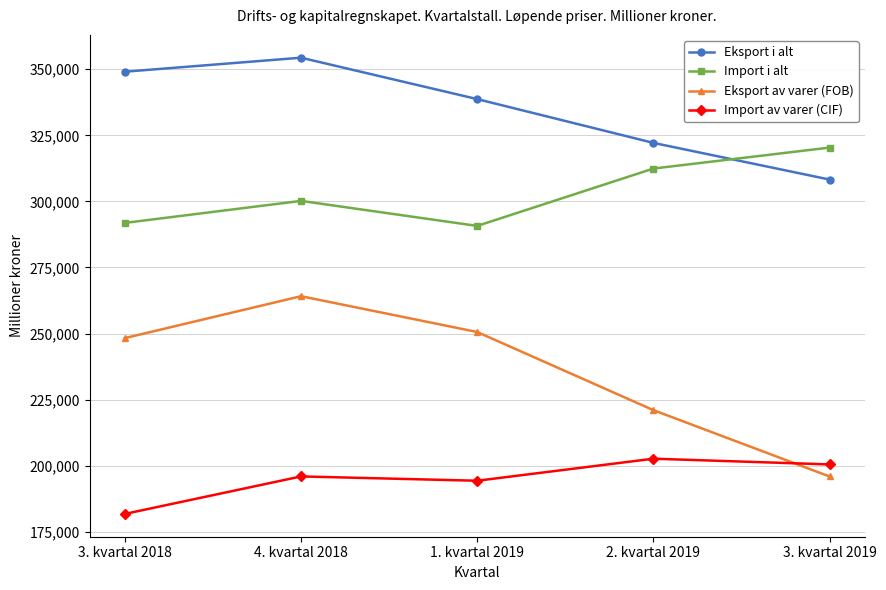

What is the label of the 2nd point from the left?

4. kvartal 2018